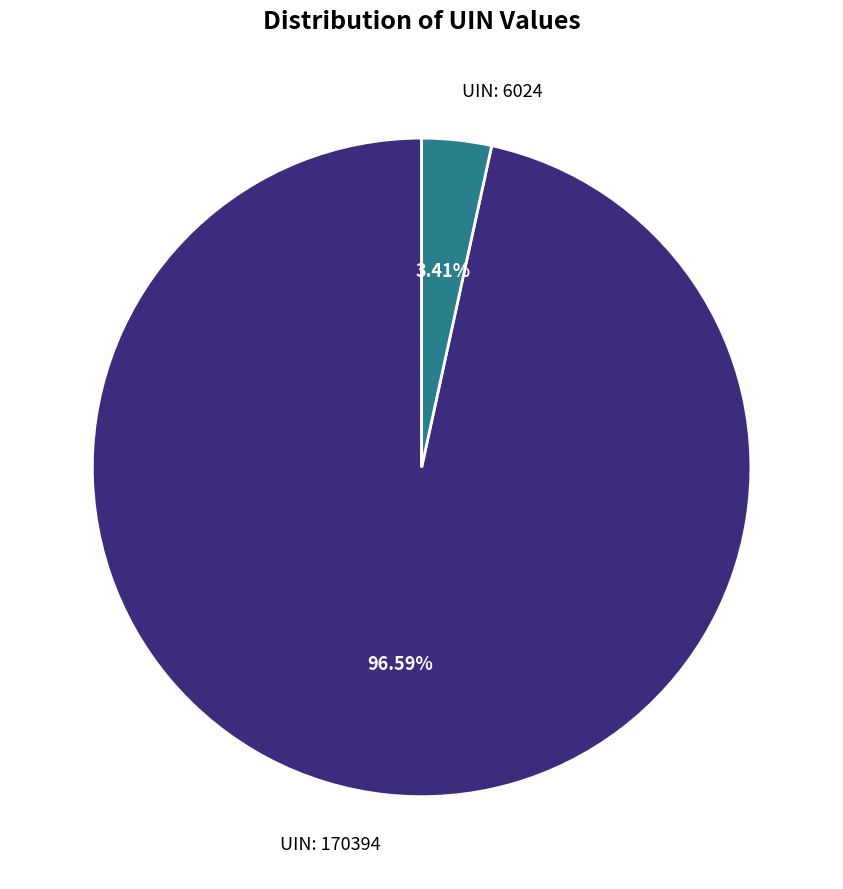

Is there any slice that represents more than half of the pie?

Yes